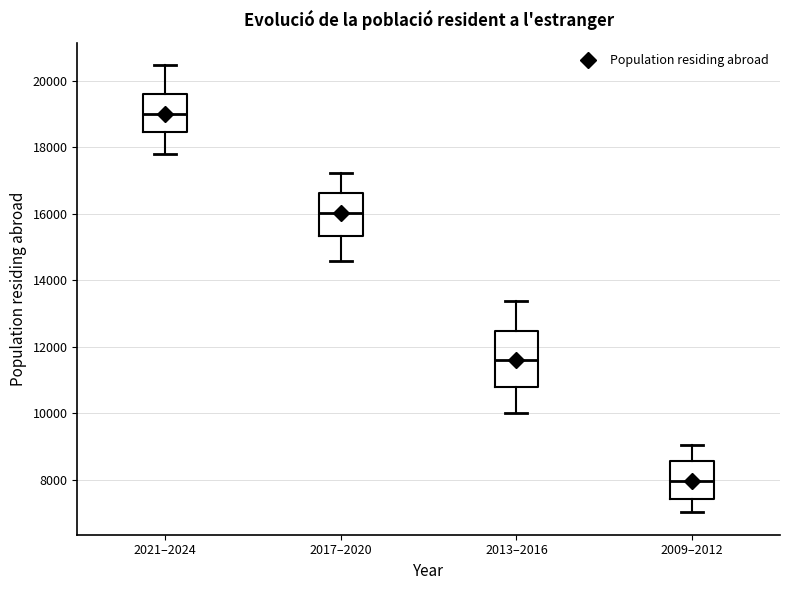

Reading left to right, transcribe this box plot: for each box, give where its median line is, the range the box spans, and where its two whiskers end, as read against the y-axis. The values are not printed on the chart, so give them approximately, as read against the axis.

2021–2024: median 19000, box 18400 to 19600, whiskers 17800 to 20400
2017–2020: median 16000, box 15400 to 16600, whiskers 14600 to 17200
2013–2016: median 11600, box 10800 to 12400, whiskers 10000 to 13400
2009–2012: median 8000, box 7400 to 8600, whiskers 7000 to 9000